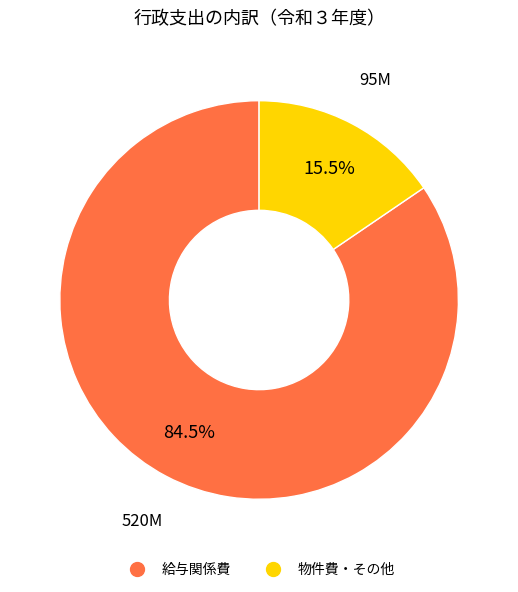

Count the number of slices in the pie.

2